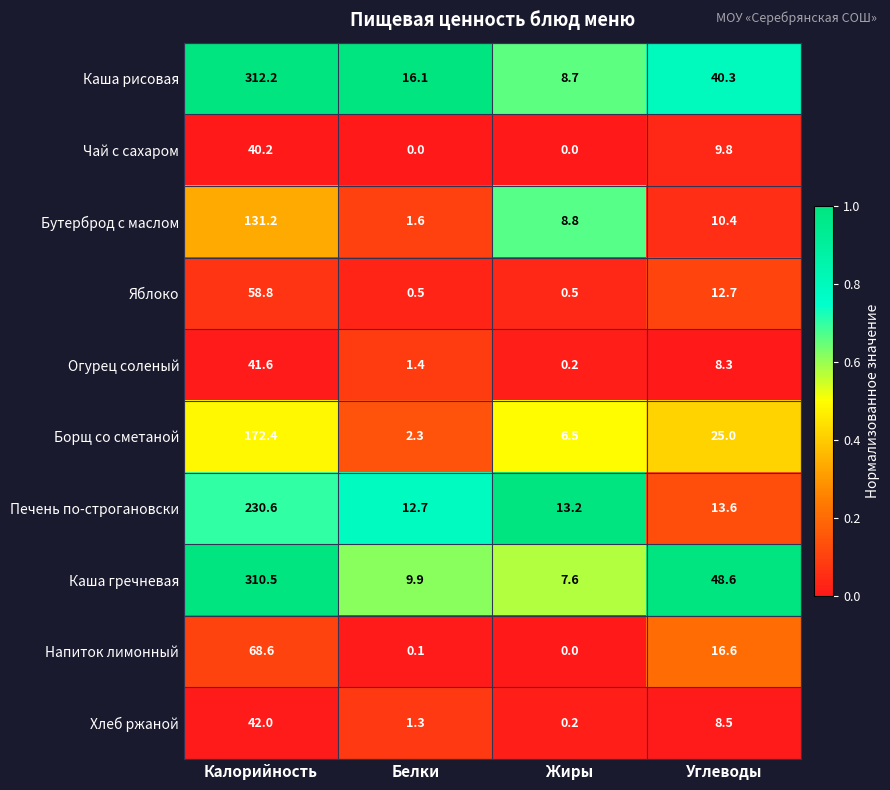

Where does the Борщ со сметаной series first go above 25?

Калорийность